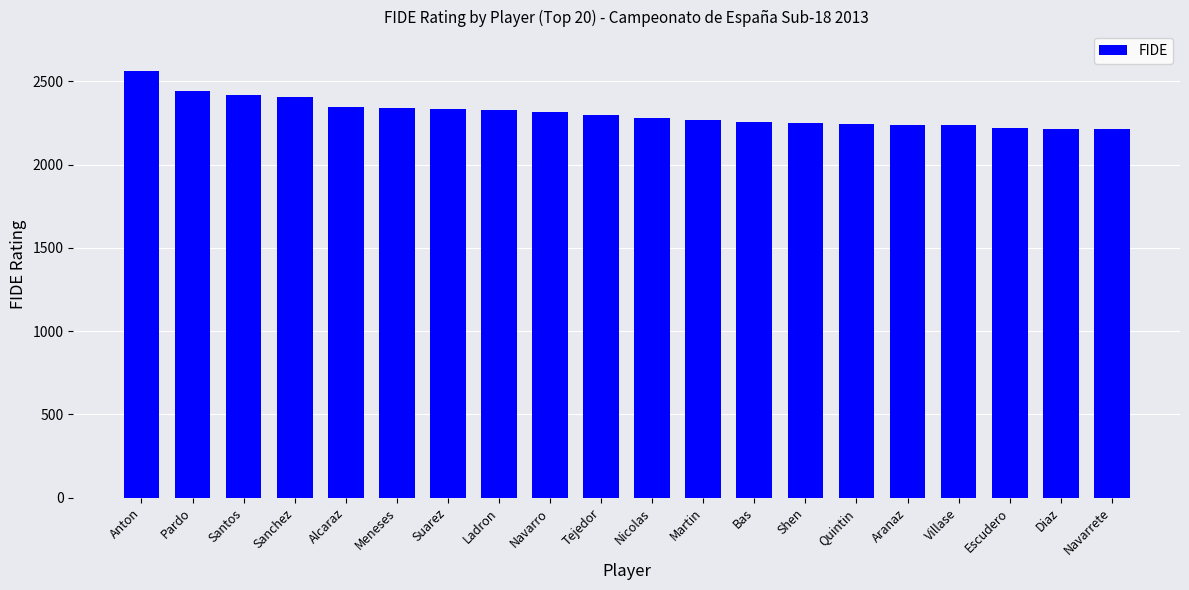

Approximately how many times larger is the value at Shen compared to Diaz?

1.0